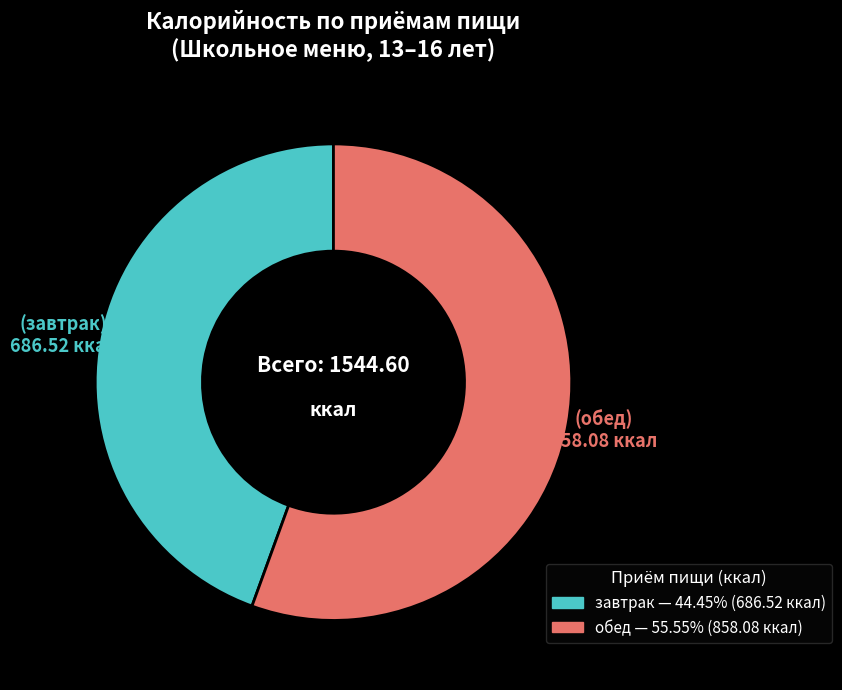

Do завтрак and обед together represent more than half of the pie?

Yes